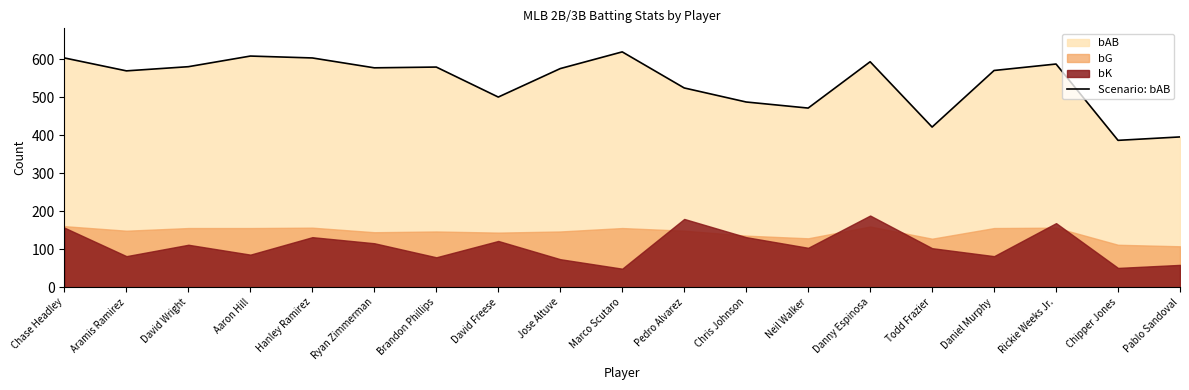

What is the change in value from Hanley Ramirez to Ryan Zimmerman?

-26